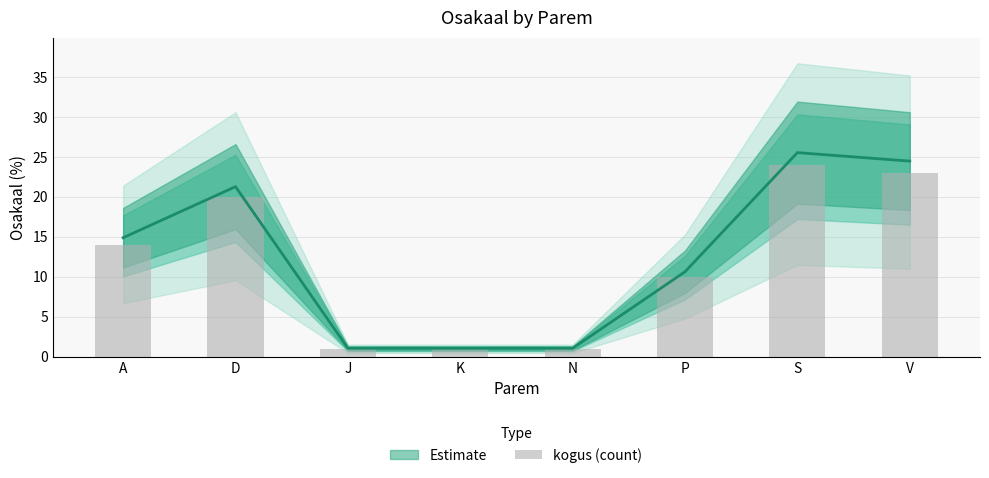

What is the change in value from D to P?

-10